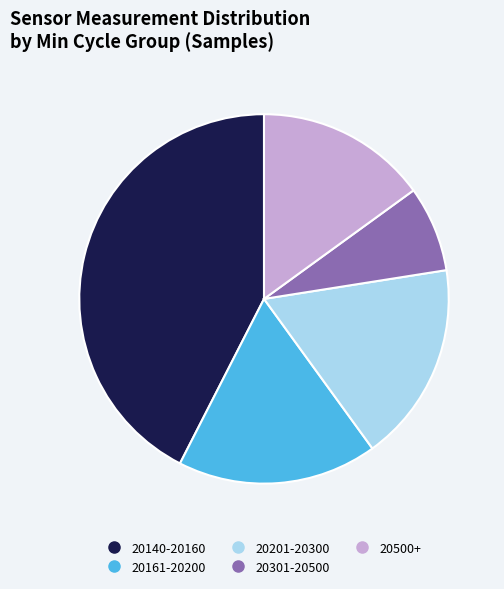

Does any single category account for the majority?

No